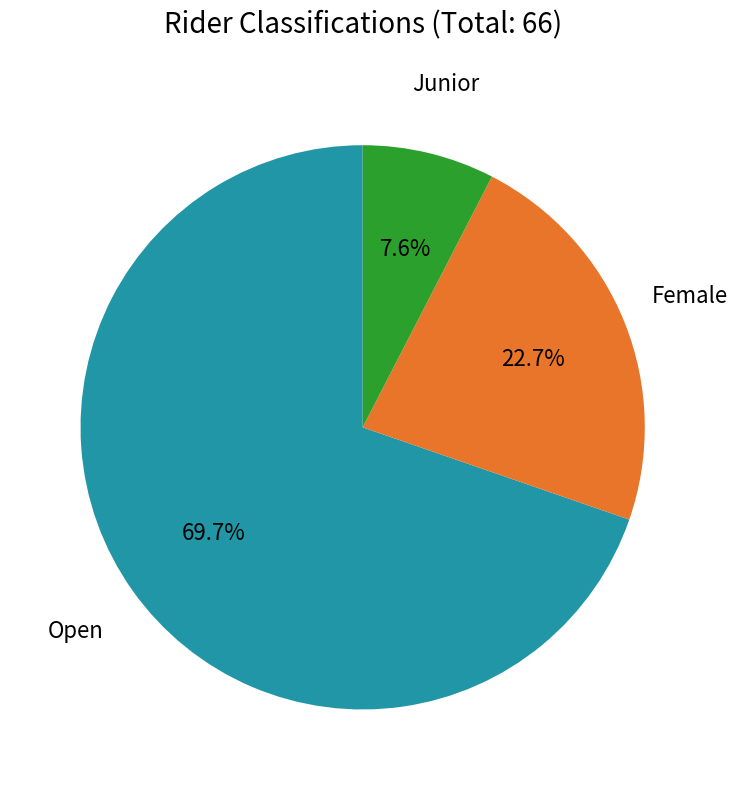

How many slices are in this pie chart?

3